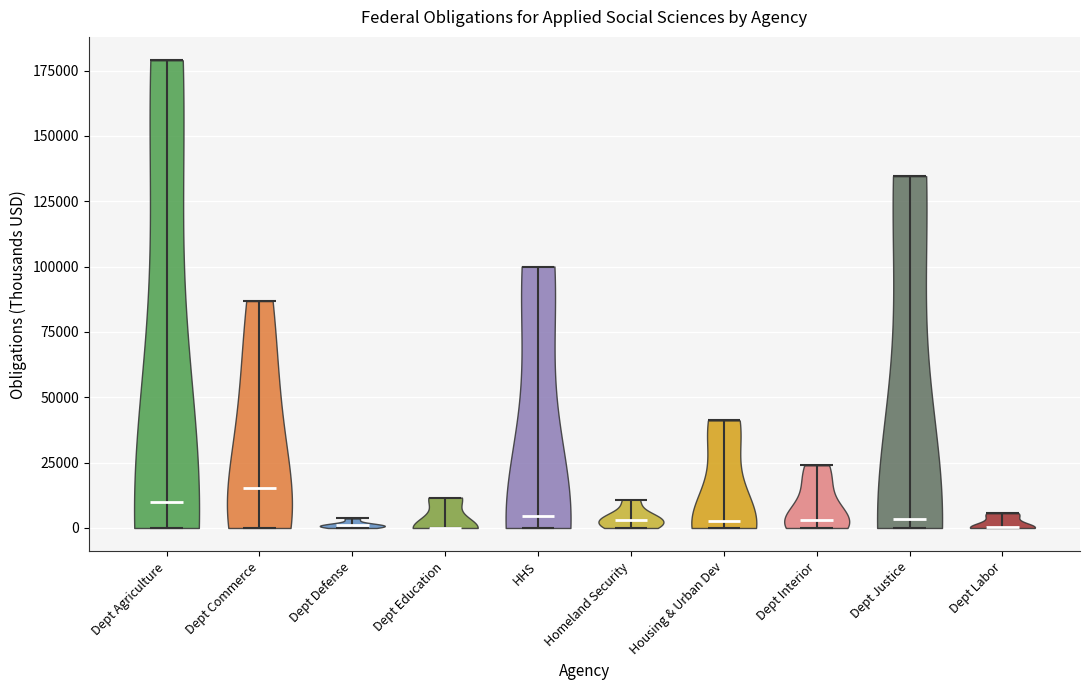

Reading left to right, read every violin against the y-axis: where its median line is, and the lowest and highest points it reaches. The values are not printed on the chart, so give them approximately, as read against the axis.

Dept Agriculture: median line 10000, lowest point 0, highest point 180000
Dept Commerce: median line 15000, lowest point 0, highest point 85000
Dept Defense: median line 0, lowest point 0, highest point 5000
Dept Education: median line 0, lowest point 0, highest point 10000
HHS: median line 5000, lowest point 0, highest point 100000
Homeland Security: median line 5000, lowest point 0, highest point 10000
Housing & Urban Dev: median line 5000, lowest point 0, highest point 40000
Dept Interior: median line 5000, lowest point 0, highest point 25000
Dept Justice: median line 5000, lowest point 0, highest point 135000
Dept Labor: median line 0, lowest point 0, highest point 5000